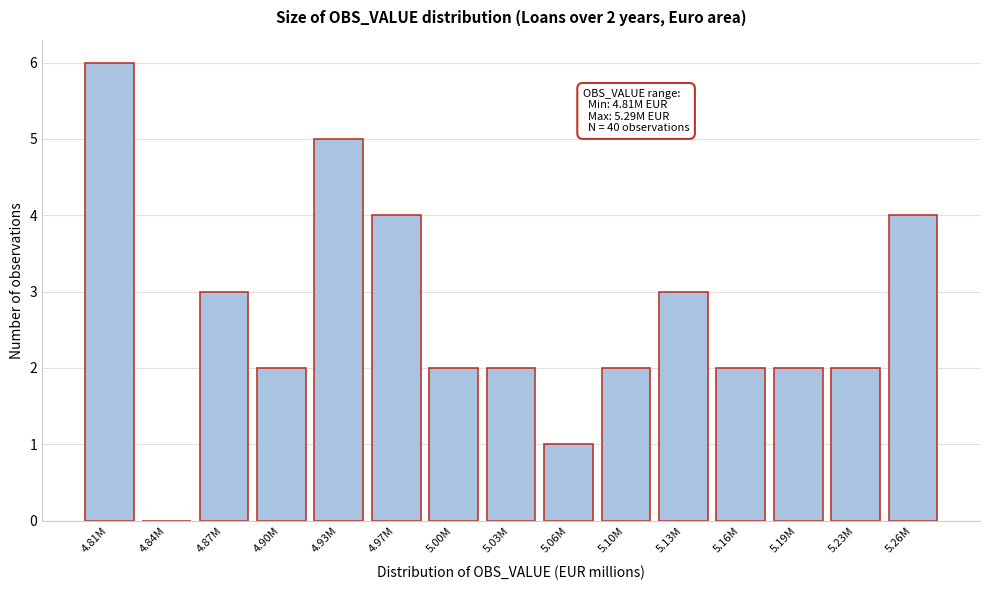

Reading left to right, list all the values displayed in this chart.

4.81M=6	4.84M=0	4.87M=3	4.90M=2	4.93M=5	4.97M=4	5.00M=2	5.03M=2	5.06M=1	5.10M=2	5.13M=3	5.16M=2	5.19M=2	5.23M=2	5.26M=4